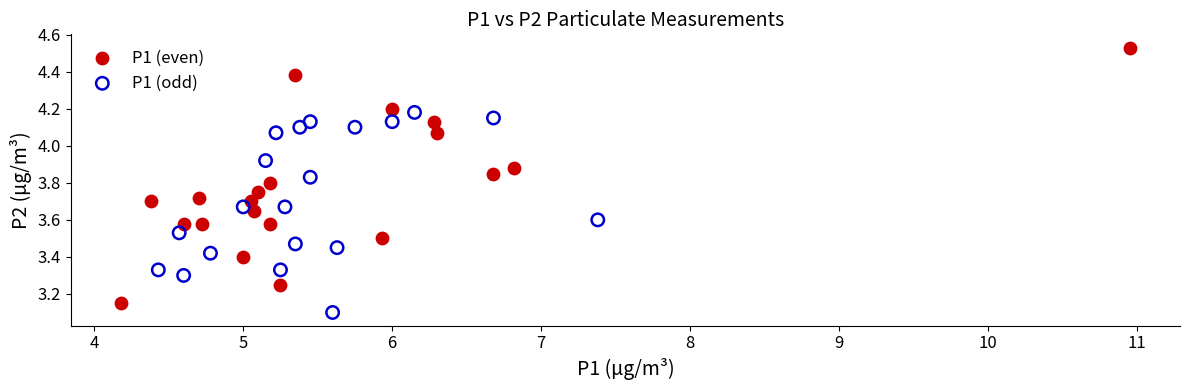

Which series reaches the maximum Y coordinate?

P1 (even)